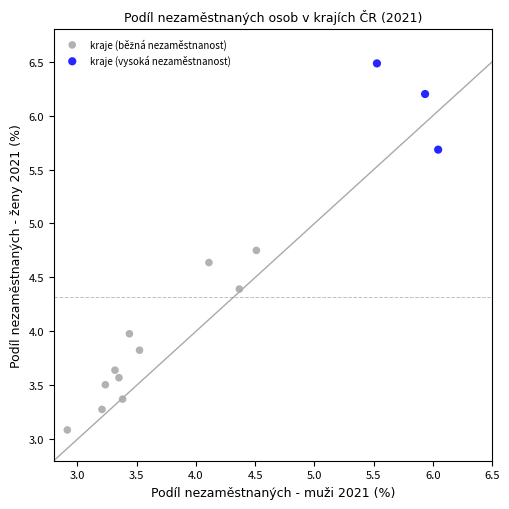

Which series contains the highest Y value?

kraje (vysoká nezaměstnanost)